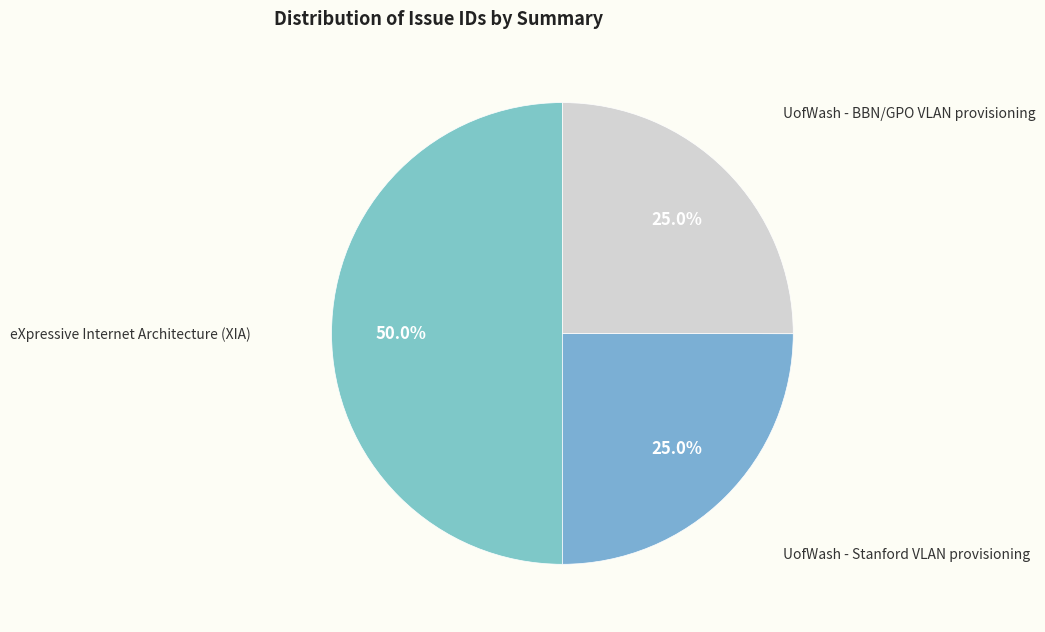

To the nearest percent, what is the average slice percentage?

33%